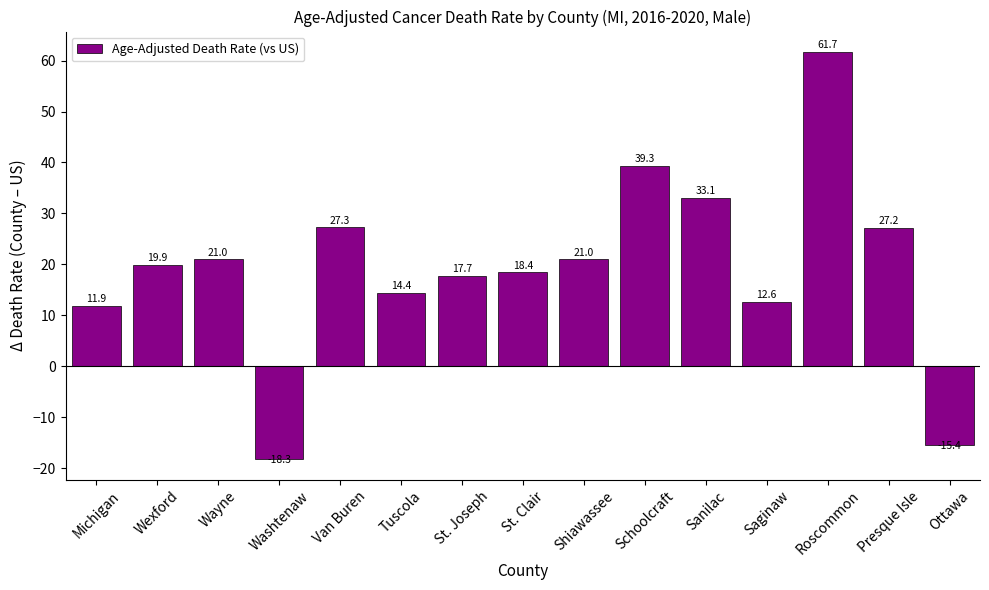

What is the value of the 4th bar from the left?

-18.3